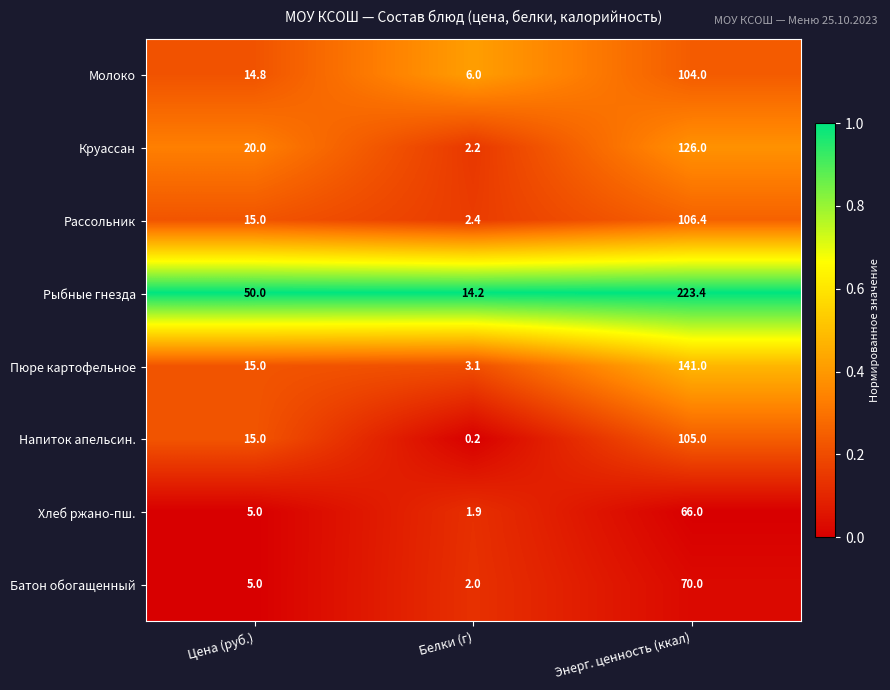

Which series has the largest range (max minus min)?

Рыбные гнезда